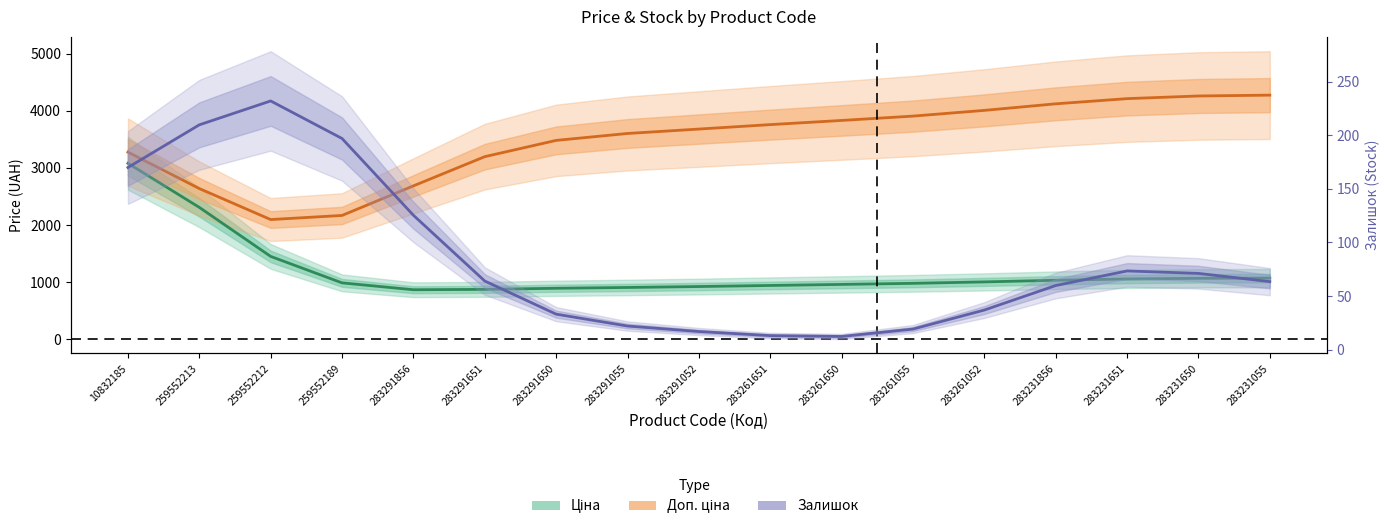

At which category is the sum across all series the highest?

10832185